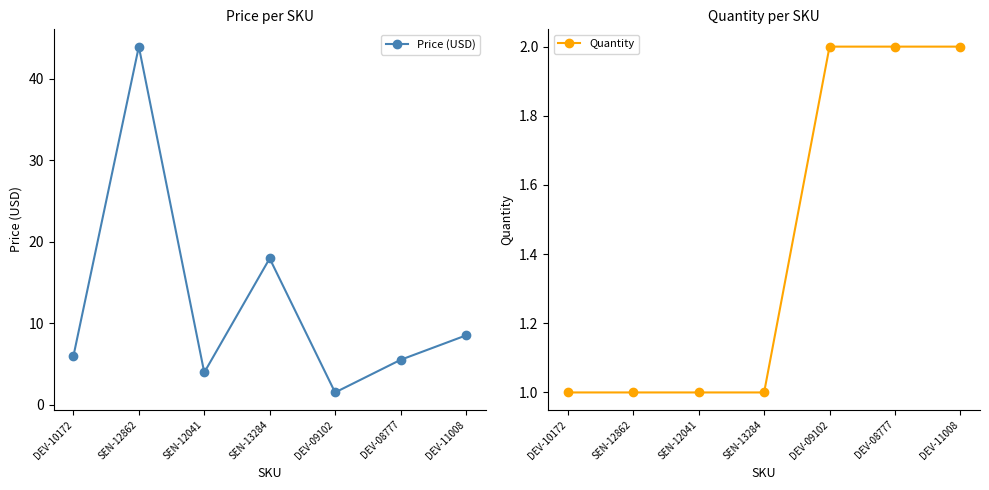

At which category is the sum across all series the highest?

SEN-12862